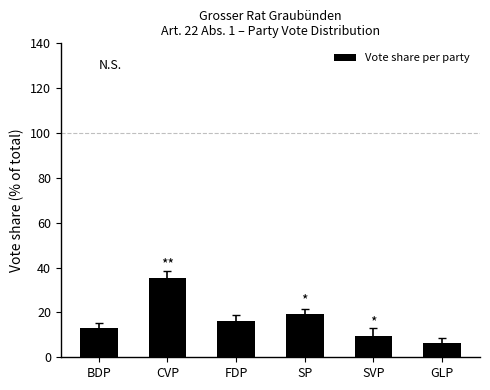

At which label does the data first exceed 16?

CVP